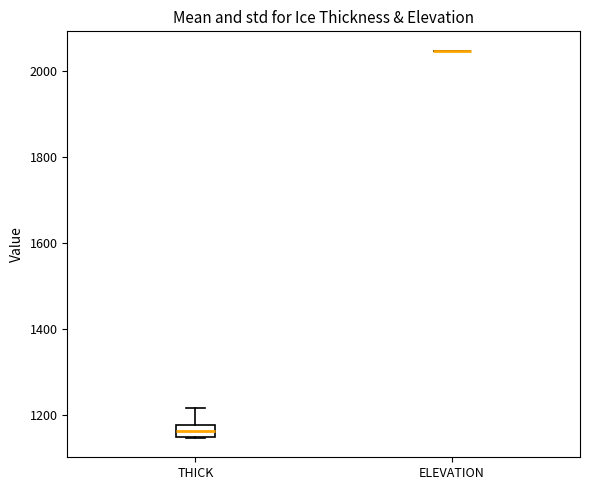

Comparing the boxes themselves (not the whiskers), which one is the tallest?

THICK